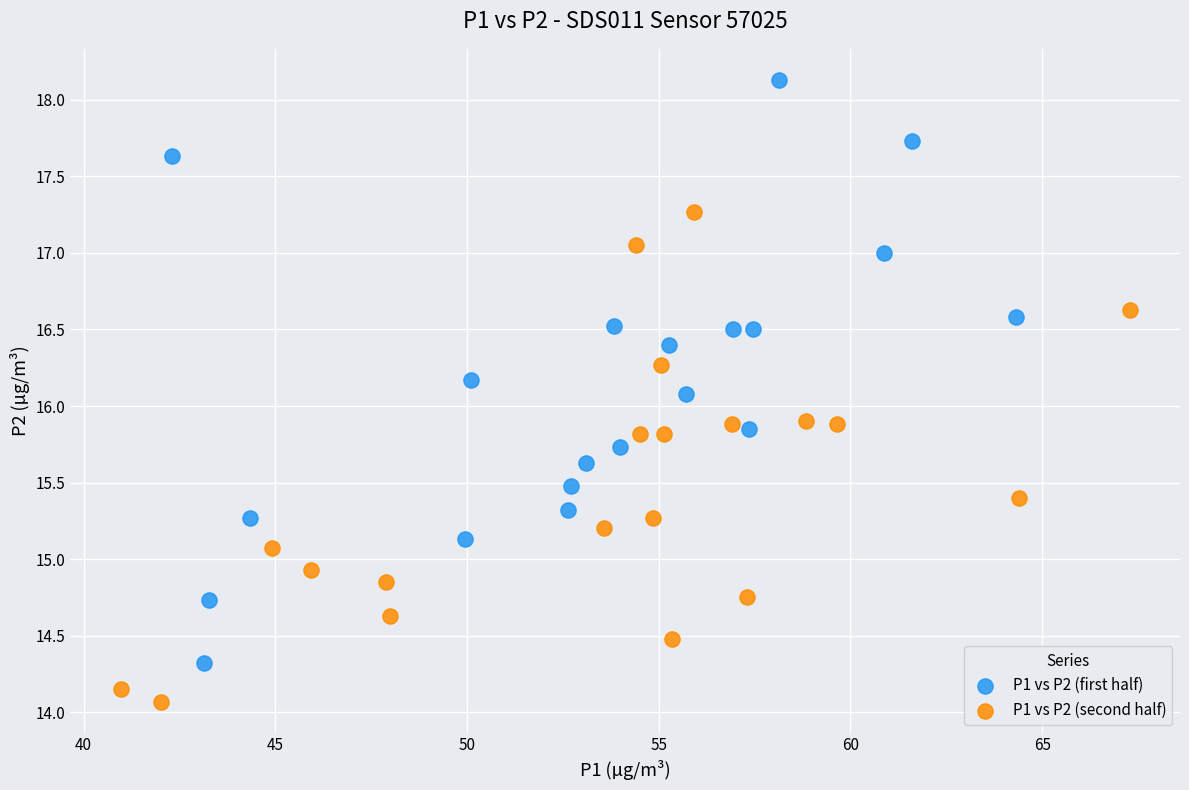

Which series has the largest Y range (max minus min)?

P1 vs P2 (first half)